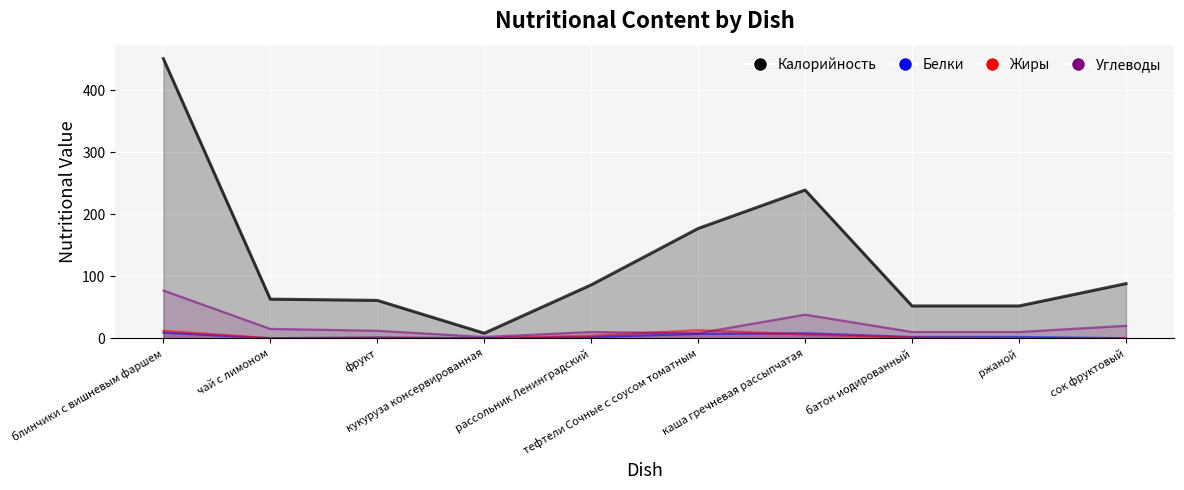

What position from the left is сок фруктовый?

10